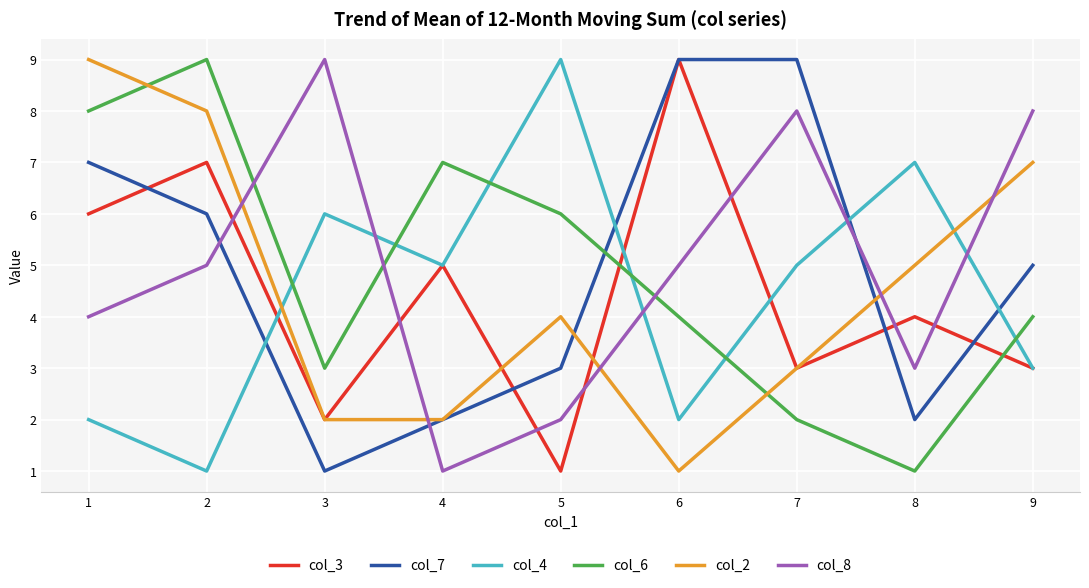

What is the average value of the col_2 series?

5